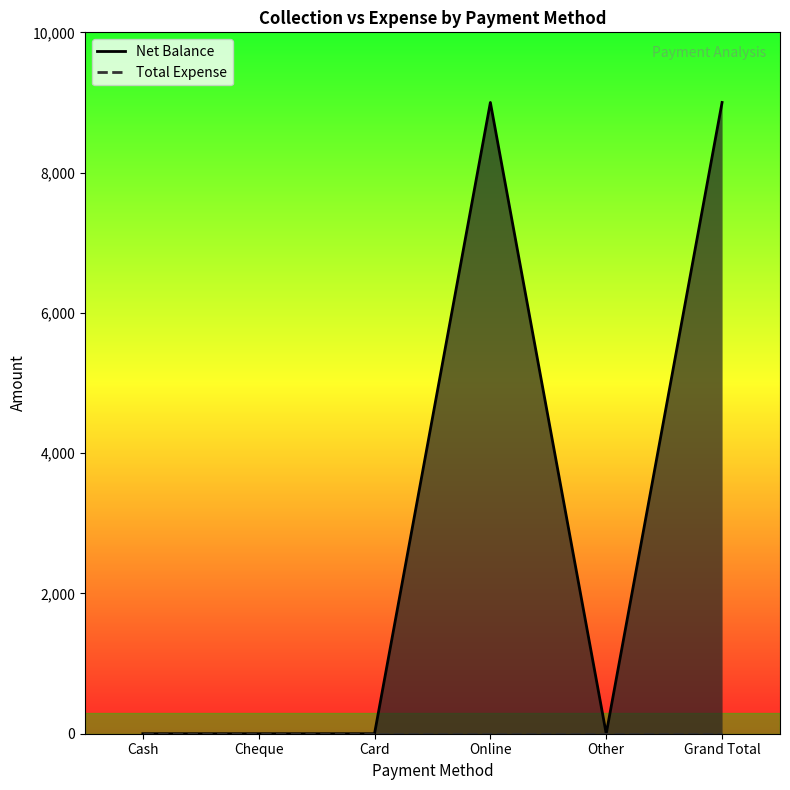

Which has a higher value, Cheque or Online?

Online